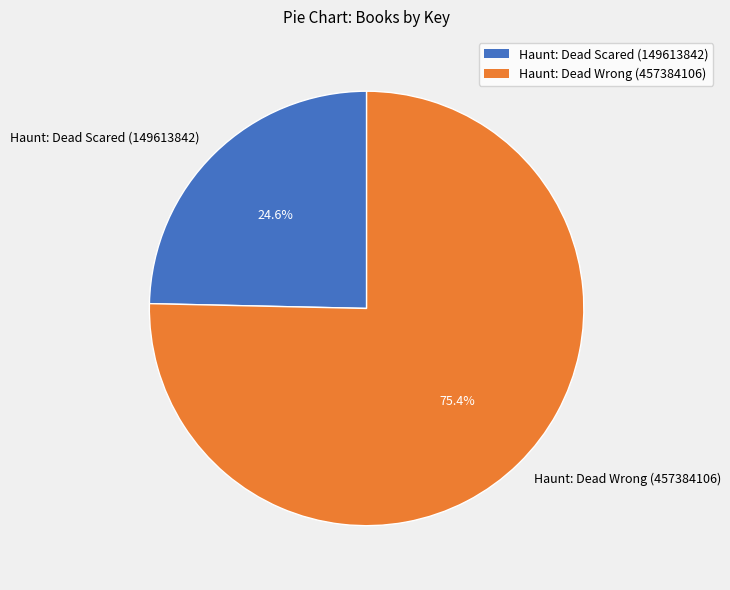

To the nearest percent, what percentage of the pie is Haunt: Dead Wrong (457384106)?

75%